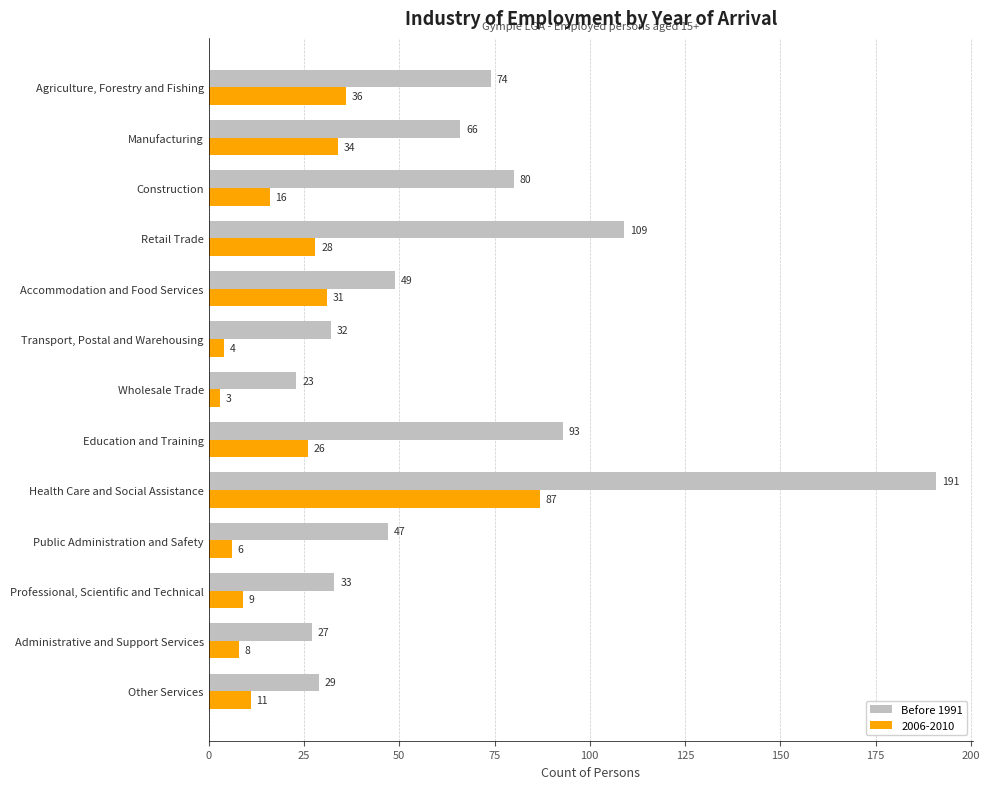

What value does the Before 1991 series have at Agriculture, Forestry and Fishing, to the nearest 5?

75